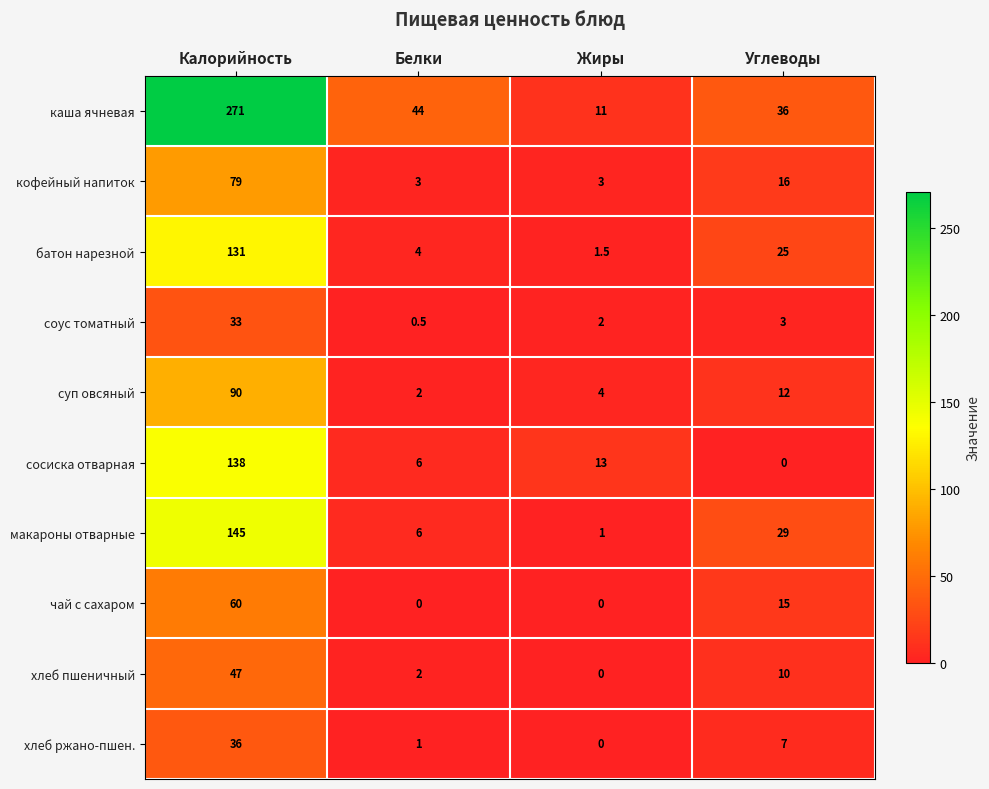

List the series in order of their peak value, lowest first.

соус томатный, хлеб ржано-пшен., хлеб пшеничный, чай с сахаром, кофейный напиток, суп овсяный, батон нарезной, сосиска отварная, макароны отварные, каша ячневая